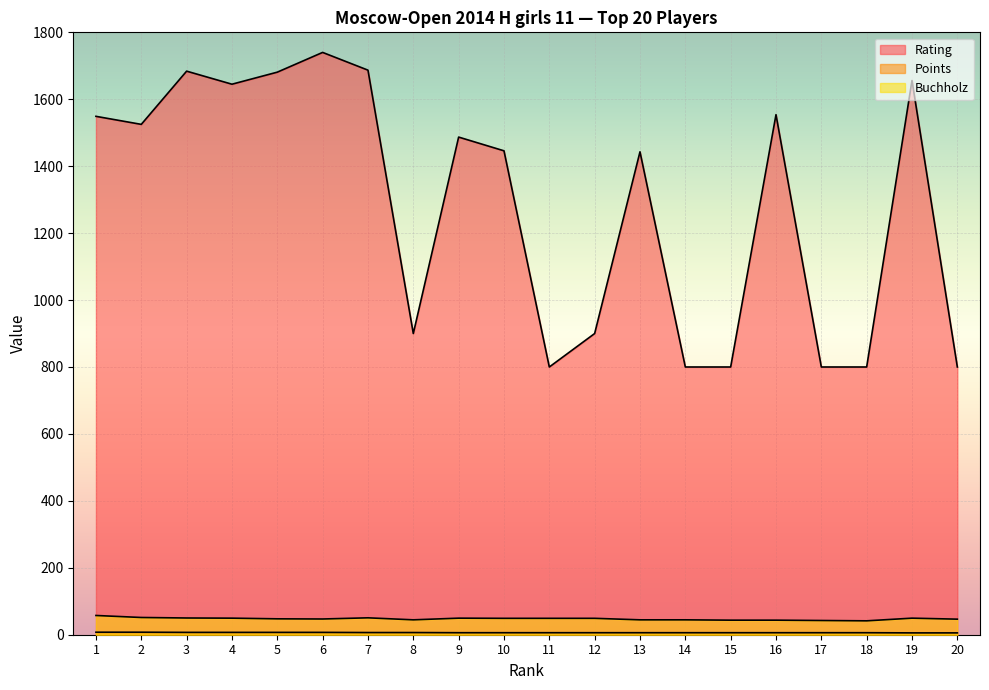

Which series has the largest total across all categories?

Rating